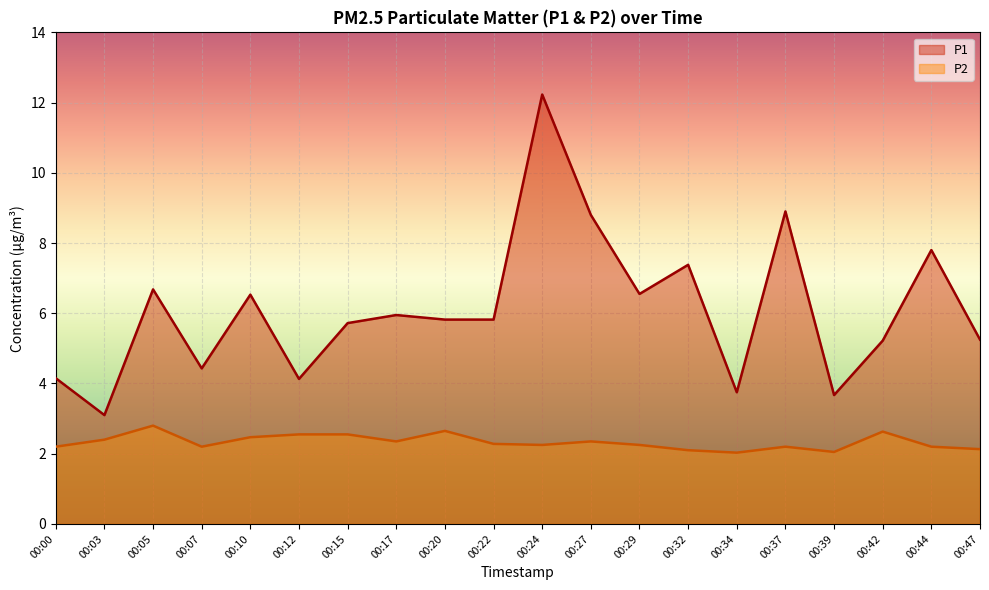

At which category does P2 reach its first local valley?

00:07